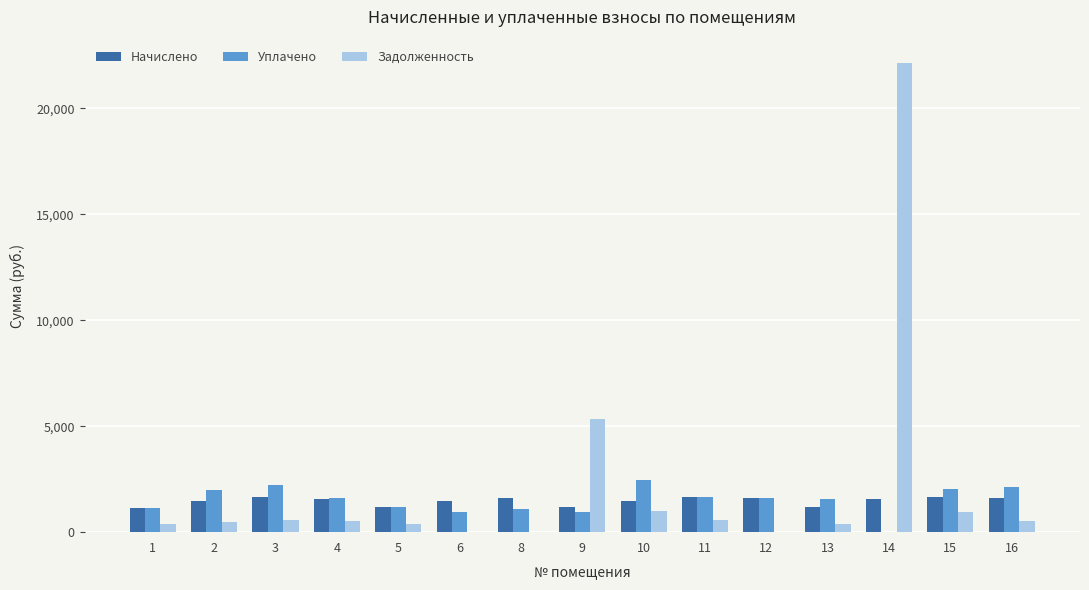

What is the sum of all Уплачено values?

22644.0